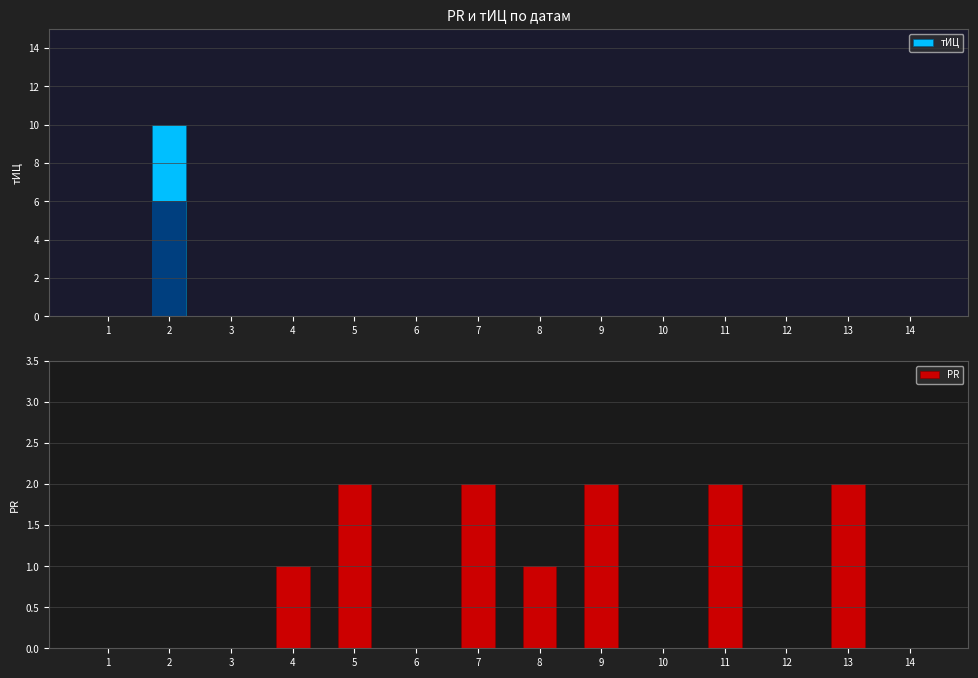

Which series changed the most between 12 and 14?

тИЦ